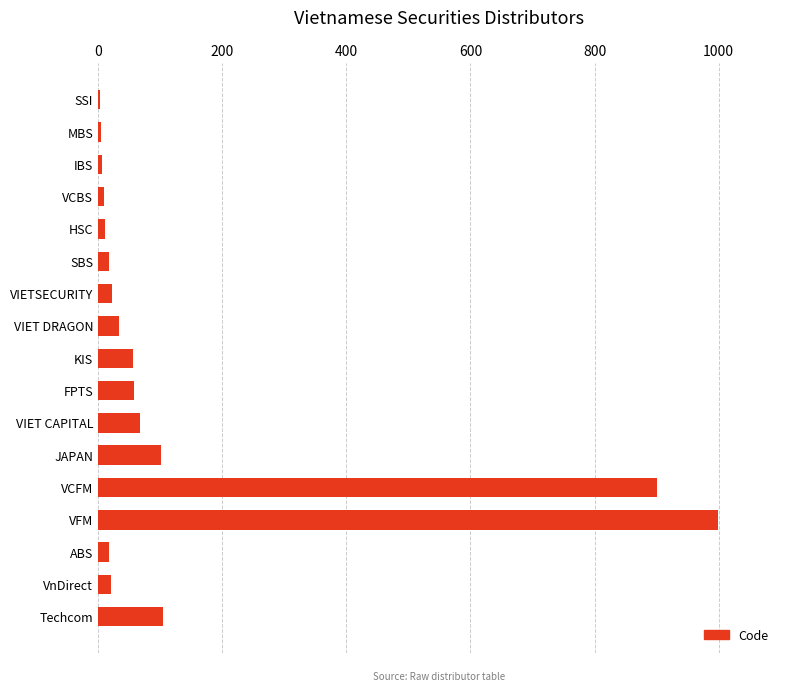

What is the change in value from VIETSECURITY to VFM?

+976